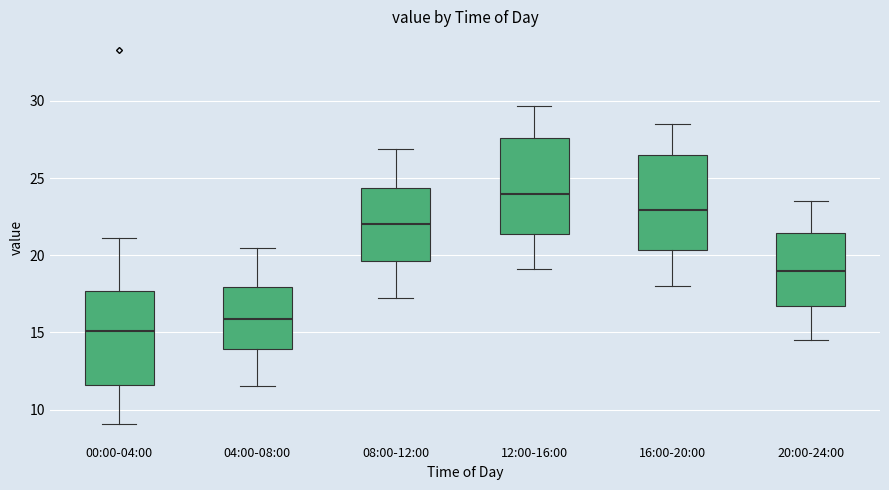

Which box's median line is the lowest?

00:00-04:00